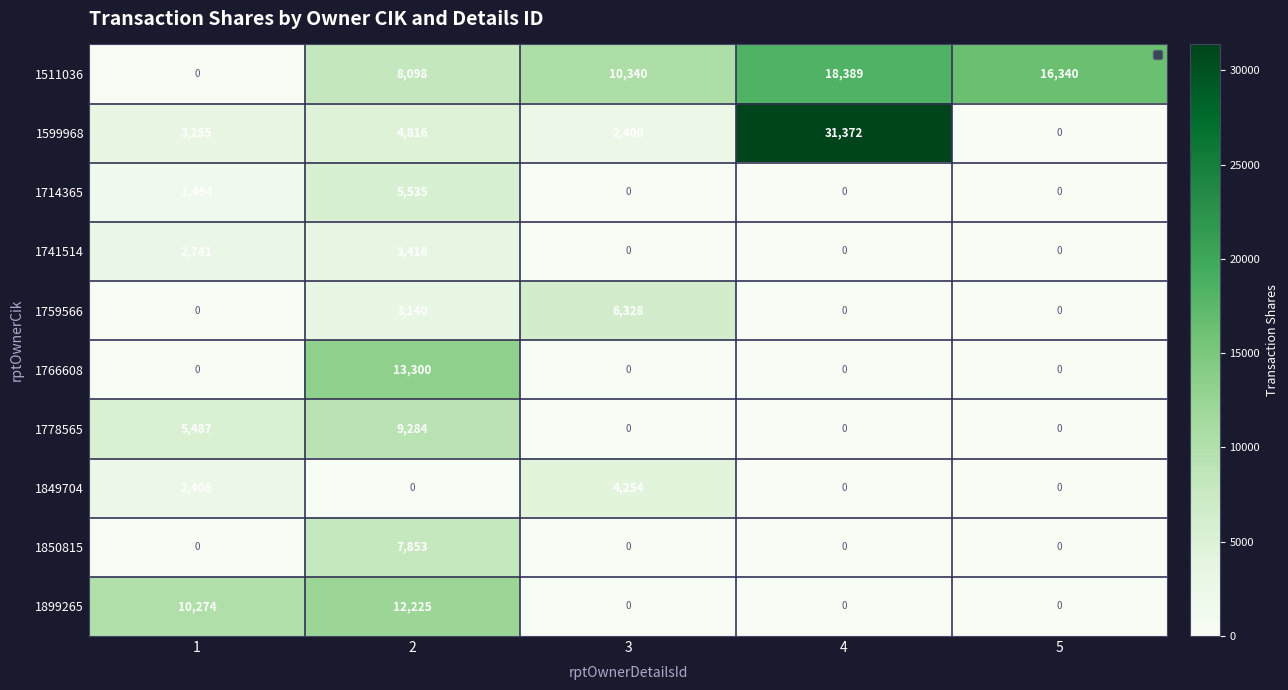

Is the value of 1849704 at 2 greater than the value of 1599968 at 2?

No